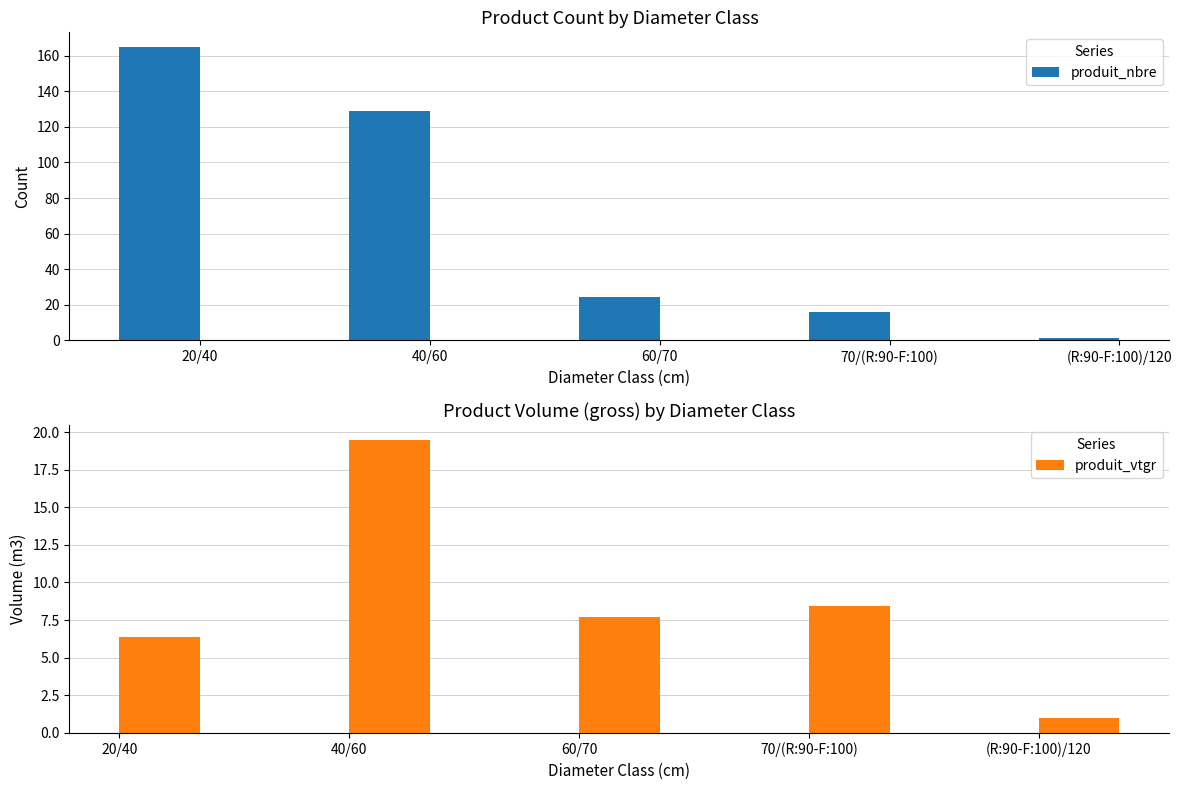

Rank the series by their maximum value, from highest to lowest.

produit_nbre, produit_vtgr